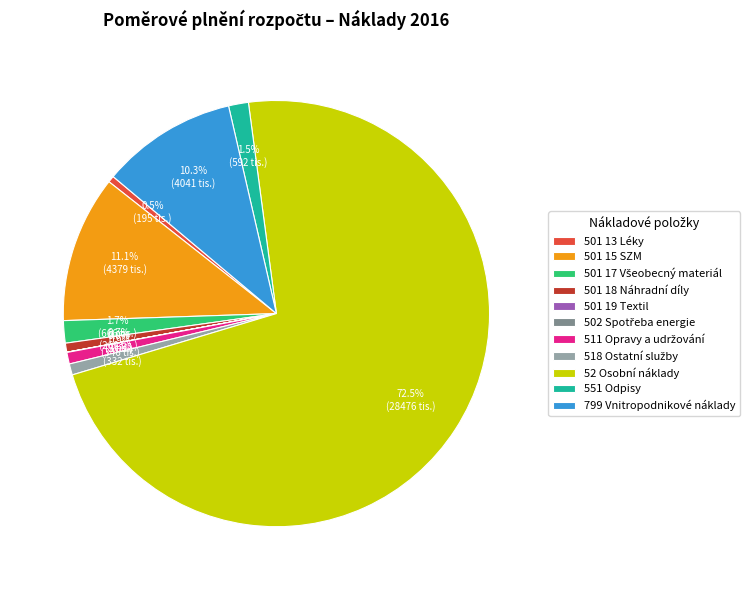

Which has a higher value, 799 Vnitropodnikové náklady or 52 Osobní náklady?

52 Osobní náklady